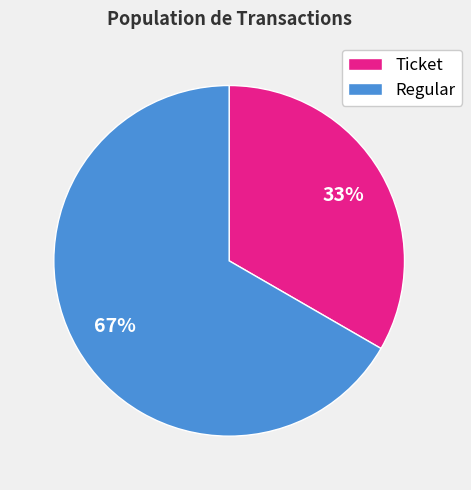

What is the largest slice in the pie chart?

Regular